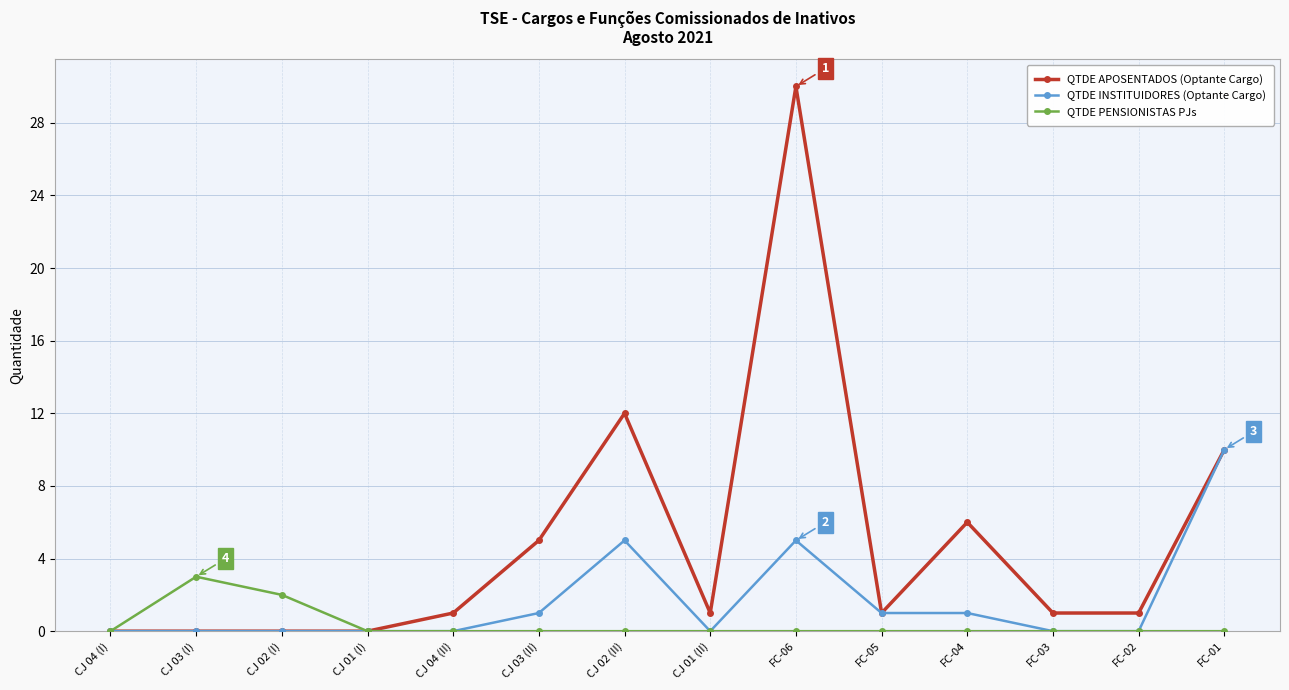

True or false: QTDE INSTITUIDORES (Optante Cargo) has more than 1 interior local peaks.

True